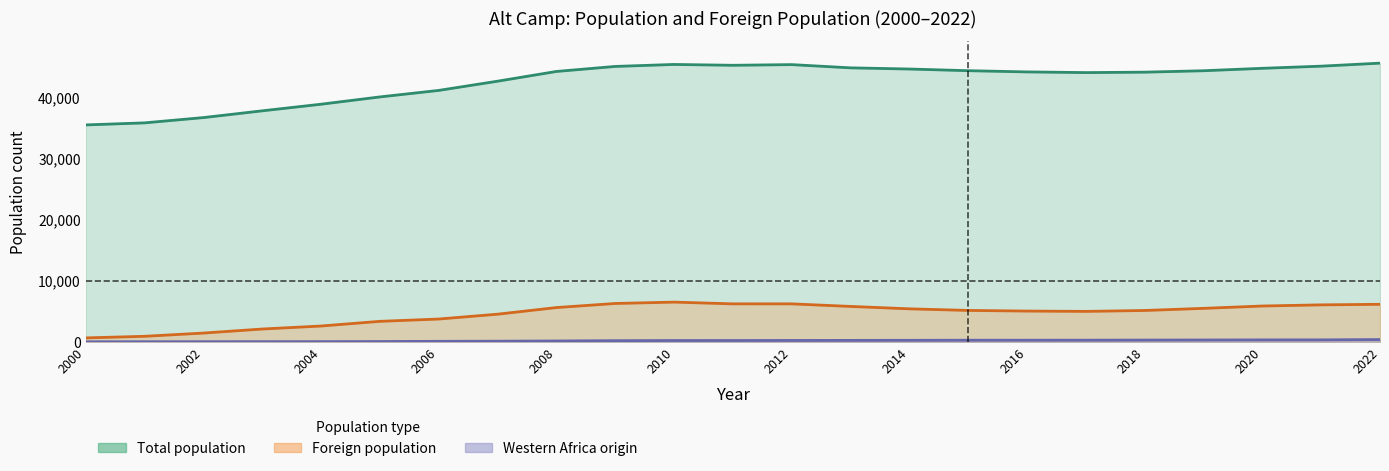

How many values in the Western Africa origin series are below 210?

11